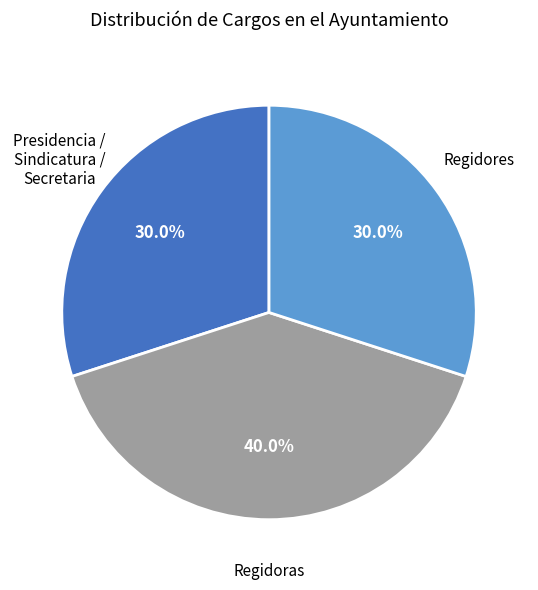

Does any single category account for the majority?

No